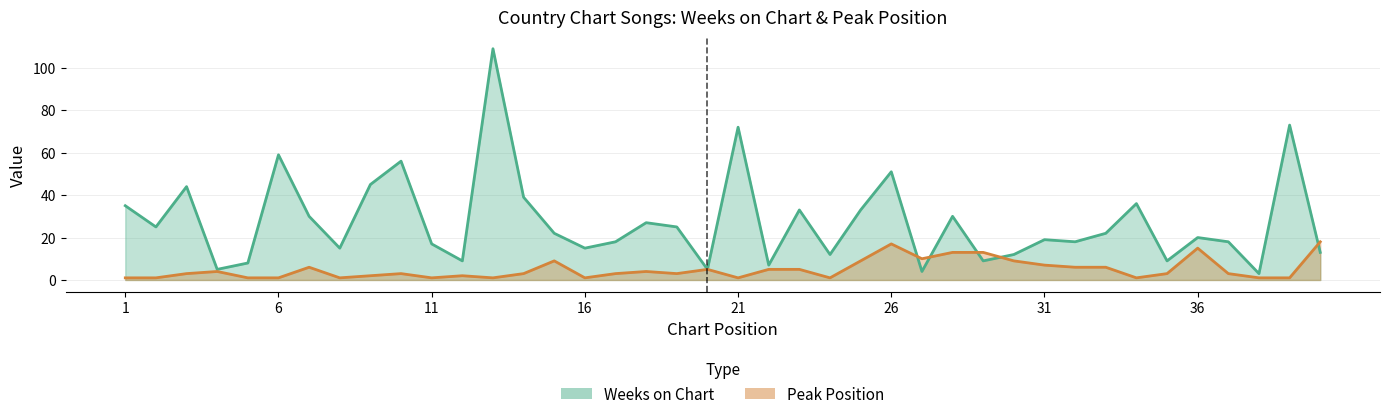

How many times do Peak Position and Weeks on Chart cross each other?

5